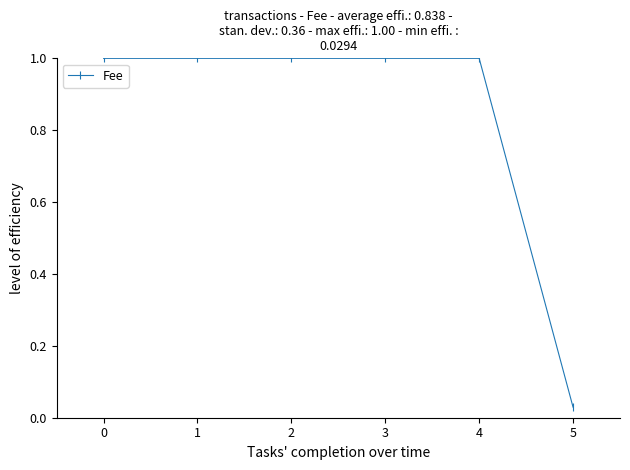

What is the maximum value shown in the chart?

1.0